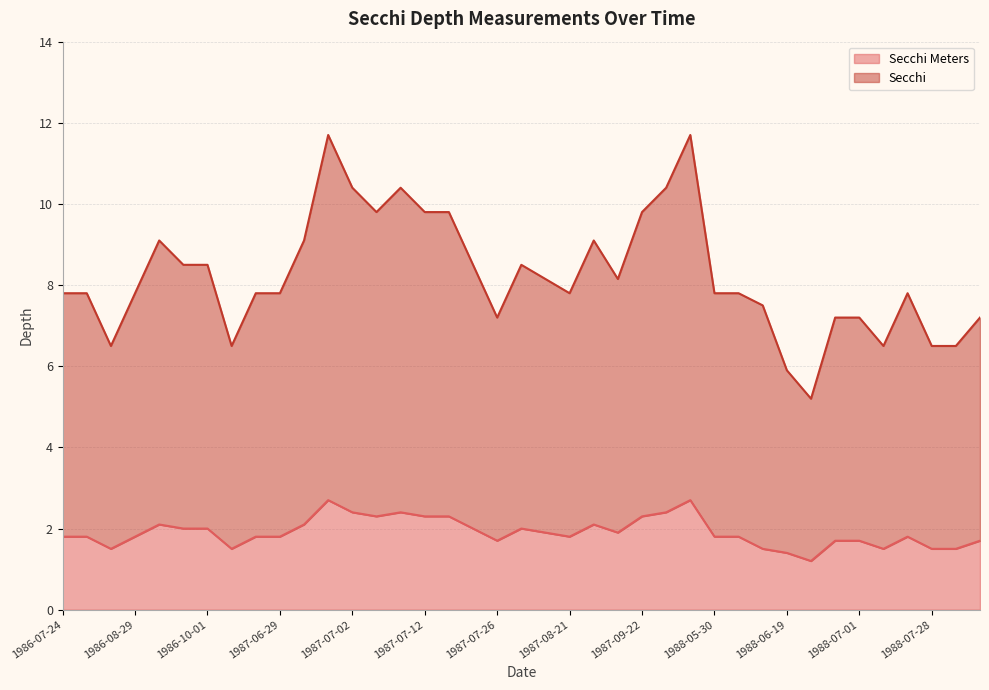

Between 1988-07-17 and 1988-07-28, which series saw the biggest shift?

Secchi Meters